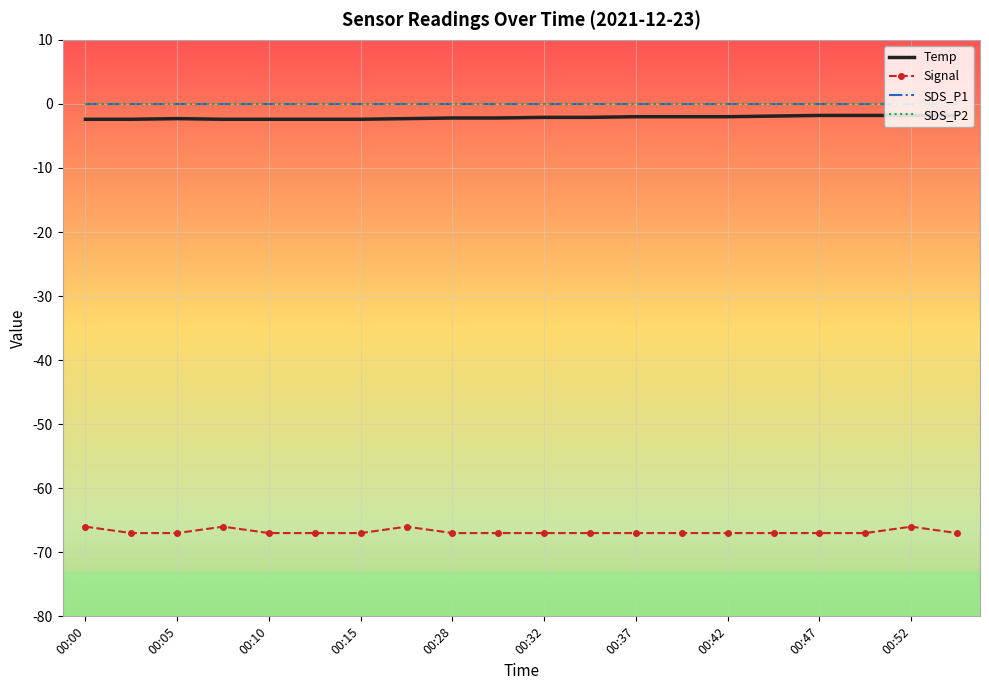

Where is Temp nearest to the value -2?

00:37